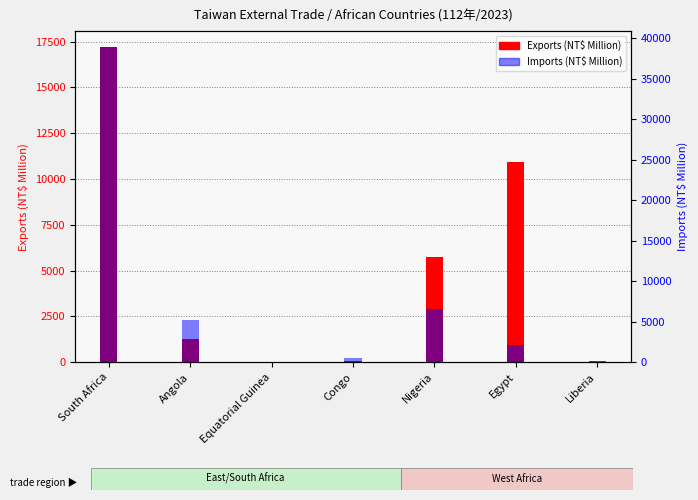

Does the chart contain stacked bars?

No